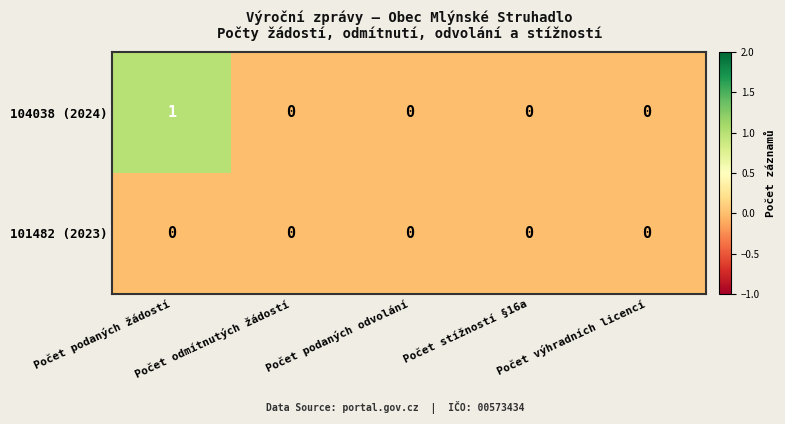

The 101482 (2023) series shows 0 at Počet podaných odvolání. True or false?

True